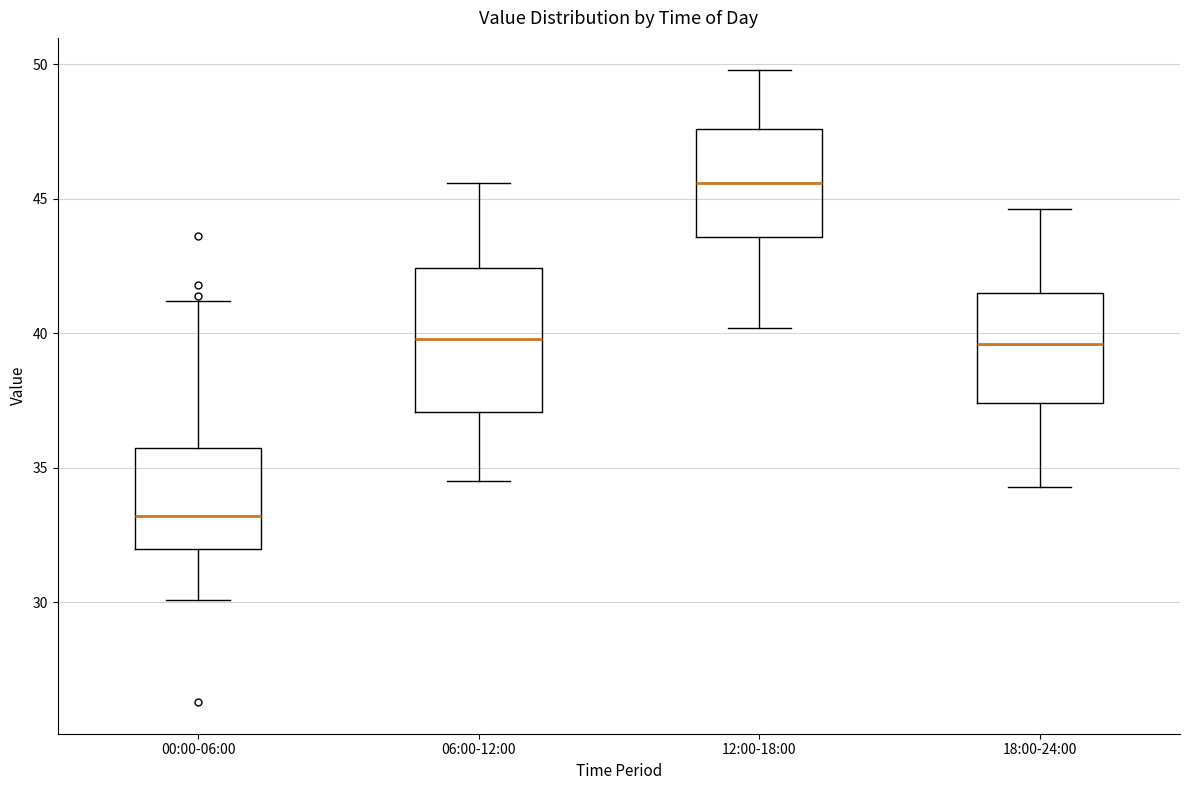

Which box is the tallest, from its lower edge to its upper edge?

06:00-12:00